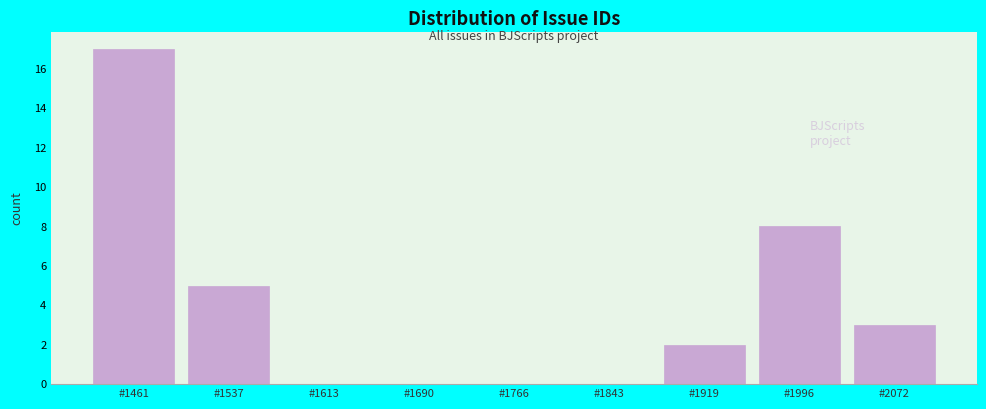

Reading right to left, list all the values displayed in this chart.

#2072=3	#1996=8	#1919=2	#1843=0	#1766=0	#1690=0	#1613=0	#1537=5	#1461=17